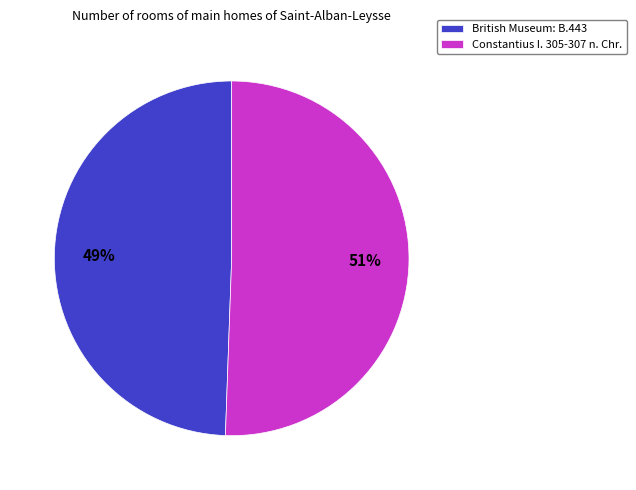

Rank the categories by value from highest to lowest.

Constantius I. 305-307 n. Chr., British Museum: B.443